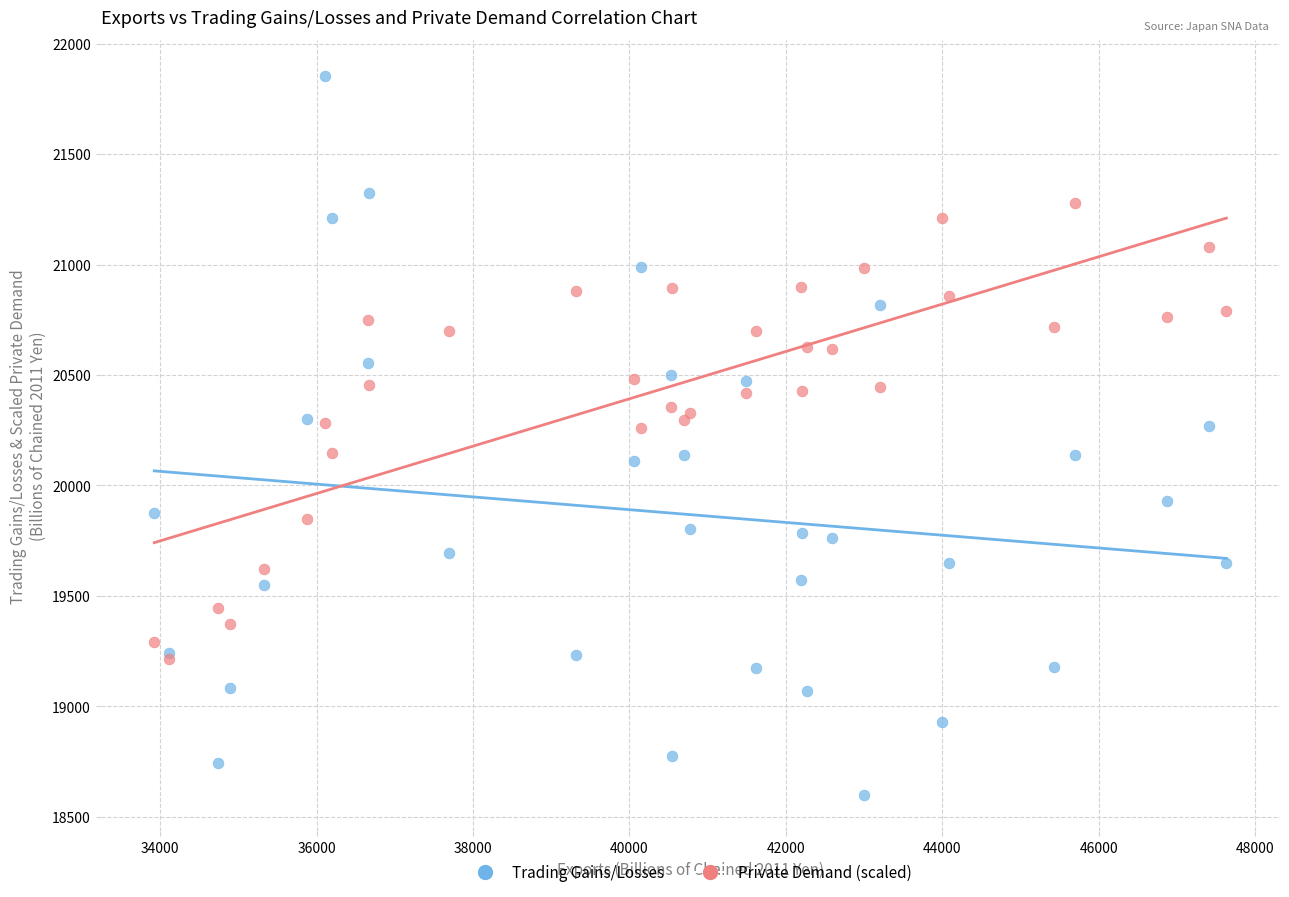

Which series has the largest Y range (max minus min)?

Trading Gains/Losses